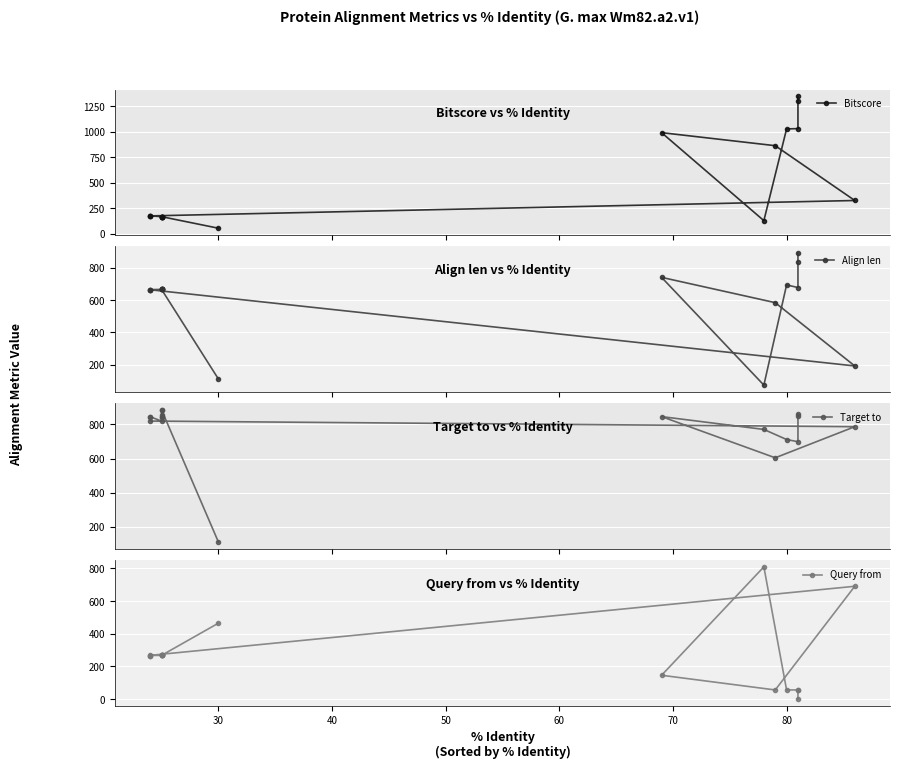

Is this an area chart (filled region under the line)?

No